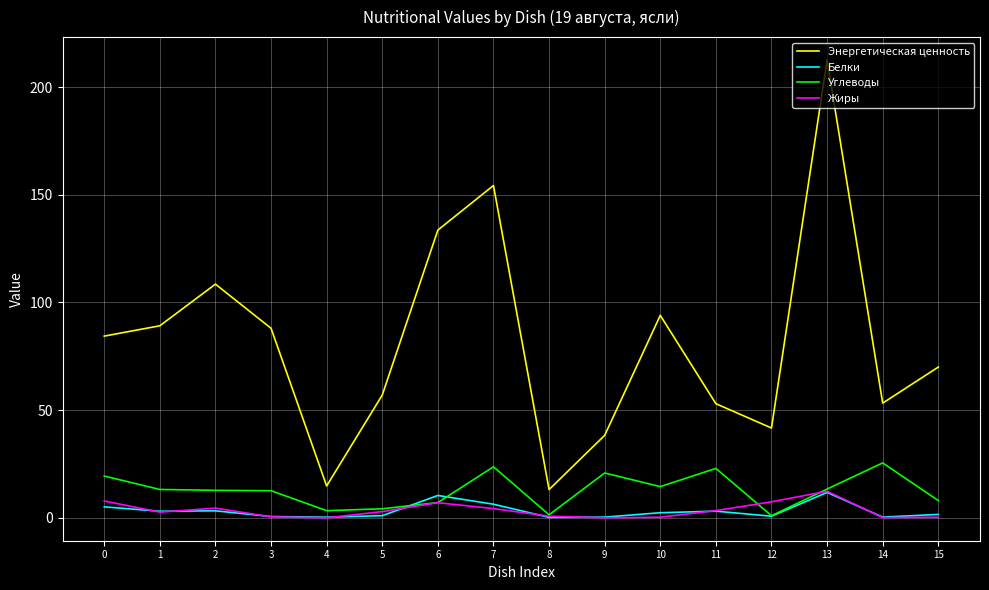

What value does the Белки series have at 4?

0.3